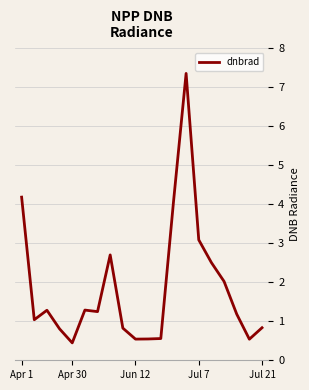

What is the greatest value displayed?

7.4